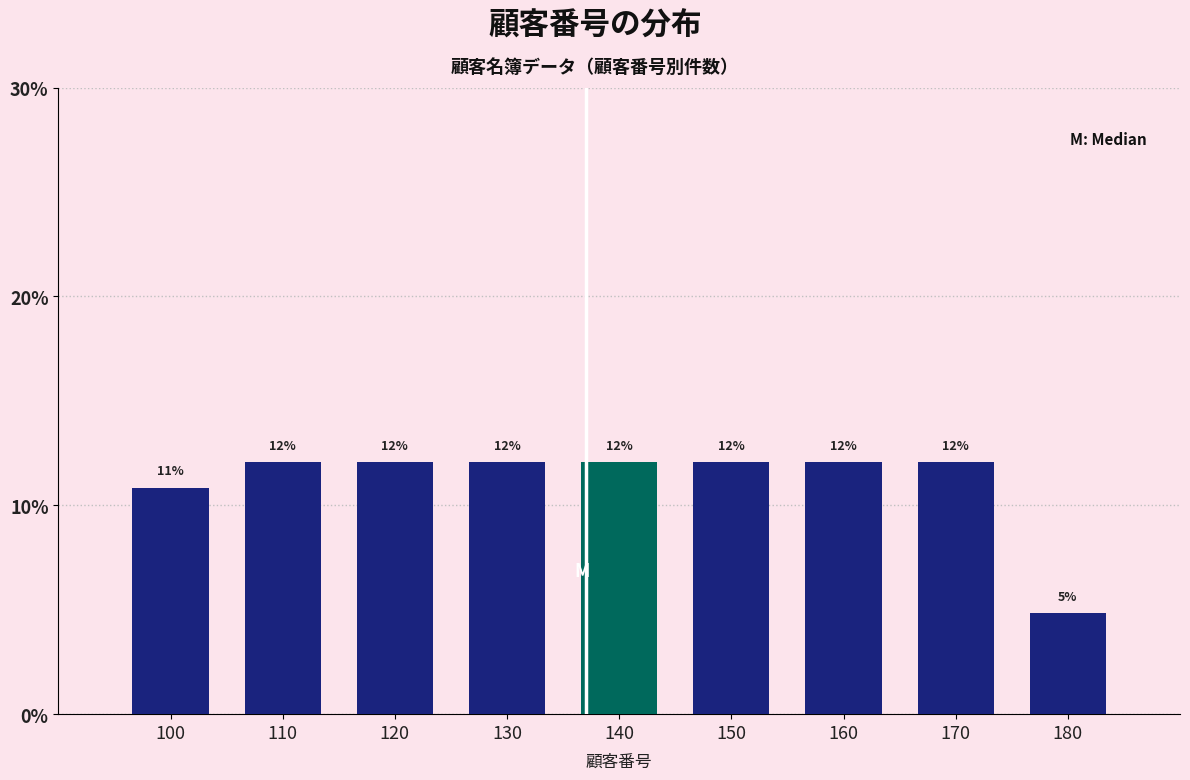

What is the sum of all values?

100.0